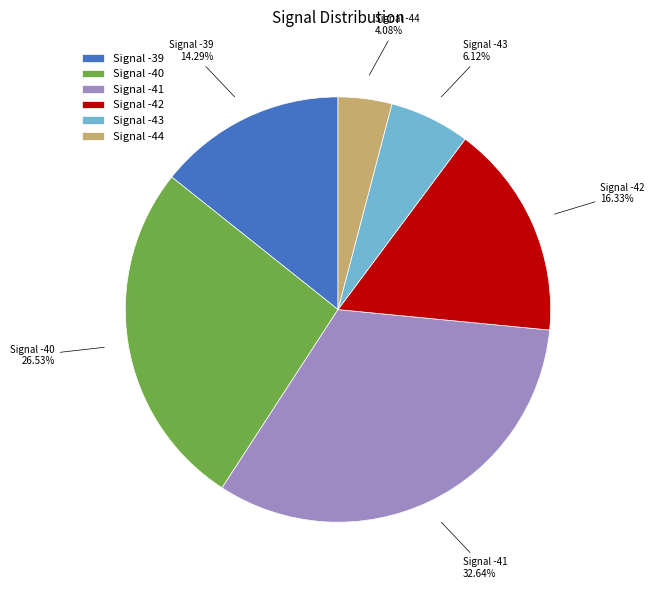

Is there any slice that represents more than half of the pie?

No